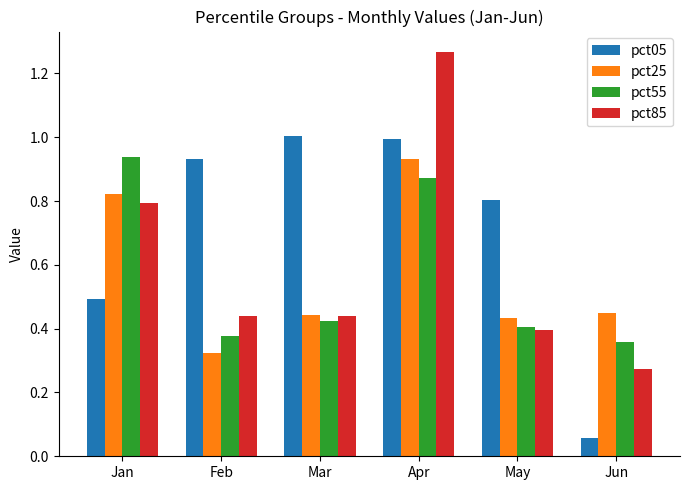

What is the highest value of the pct05 series?

1.0